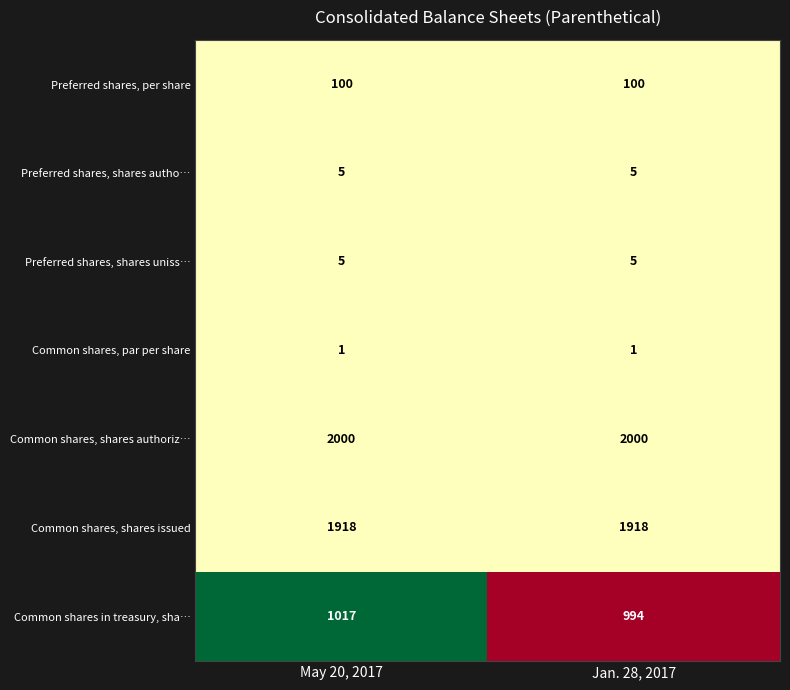

What is the highest value of the Common shares, shares authoriz… series?

2000